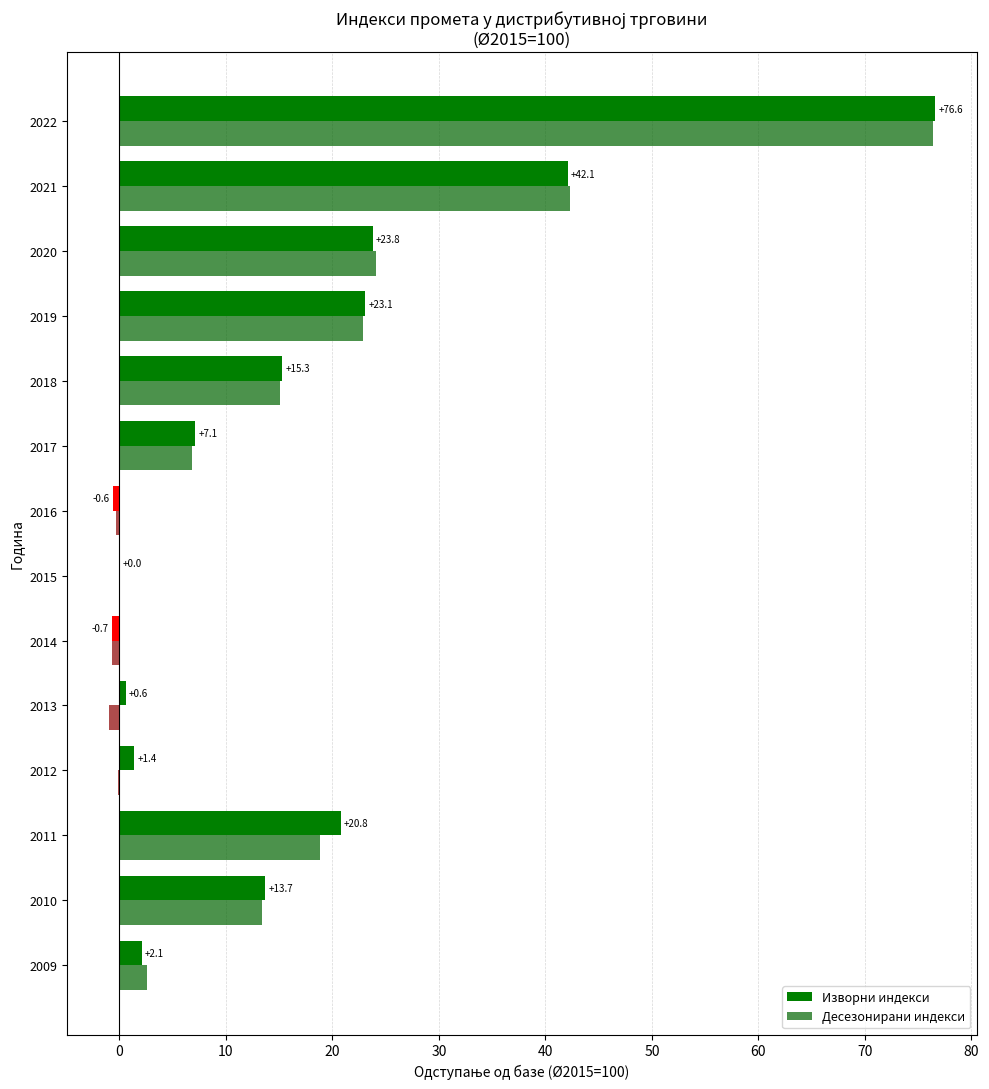

What position from the left is 80?

10